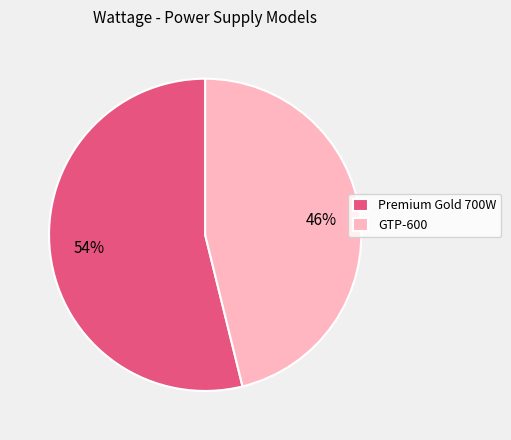

Count the number of slices in the pie.

2